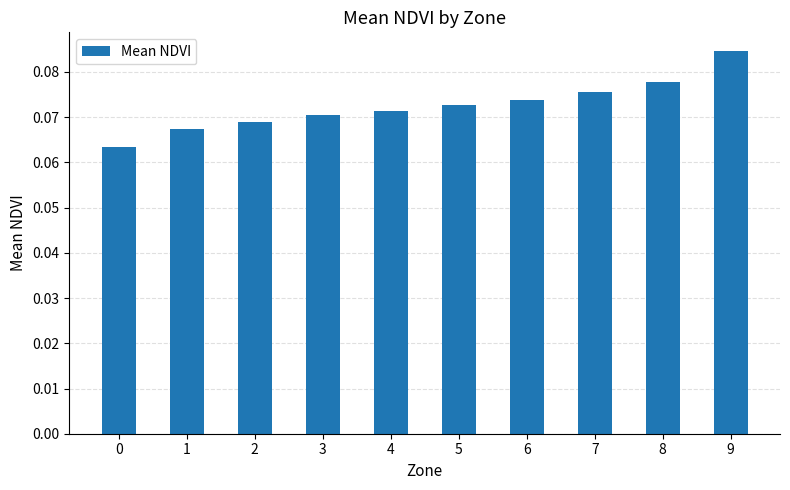

The chart shows a value of 0.0 at 7. True or false?

False